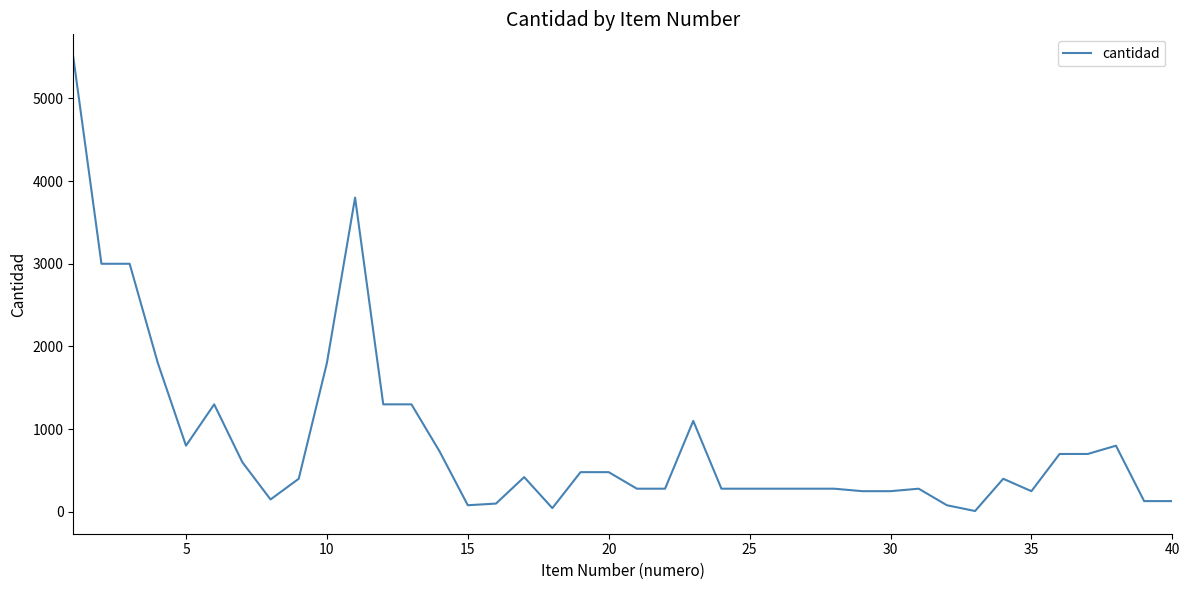

What is the greatest value displayed?

5500